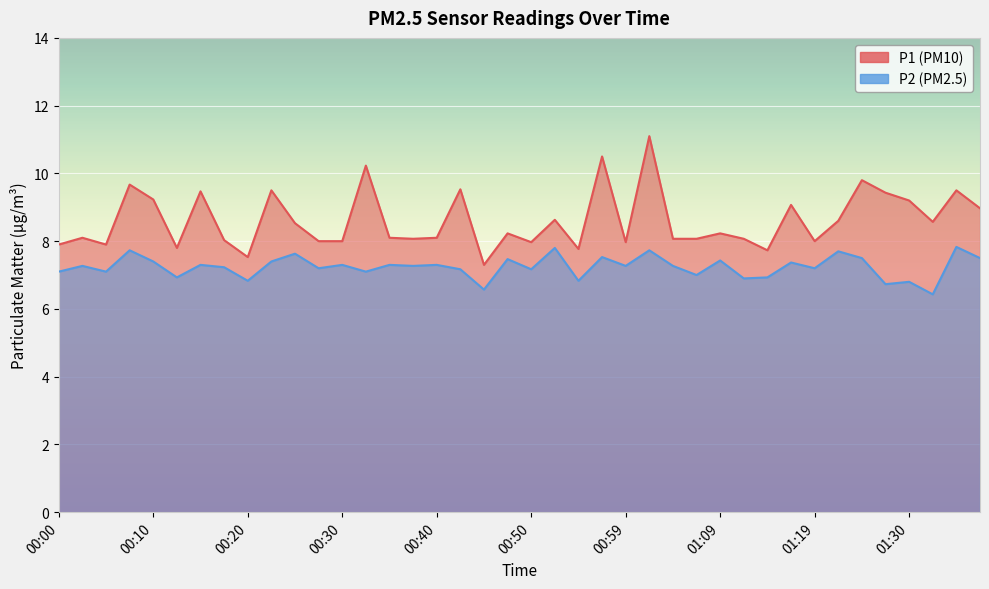

Which has a higher value, 01:22 or 00:50?

01:22